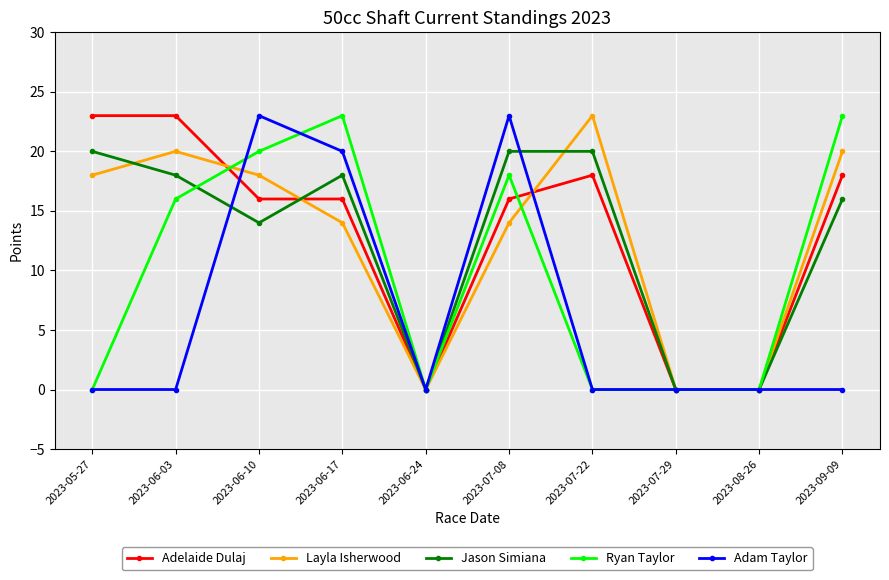

What are all the series names shown in the legend?

Adelaide Dulaj, Layla Isherwood, Jason Simiana, Ryan Taylor, Adam Taylor